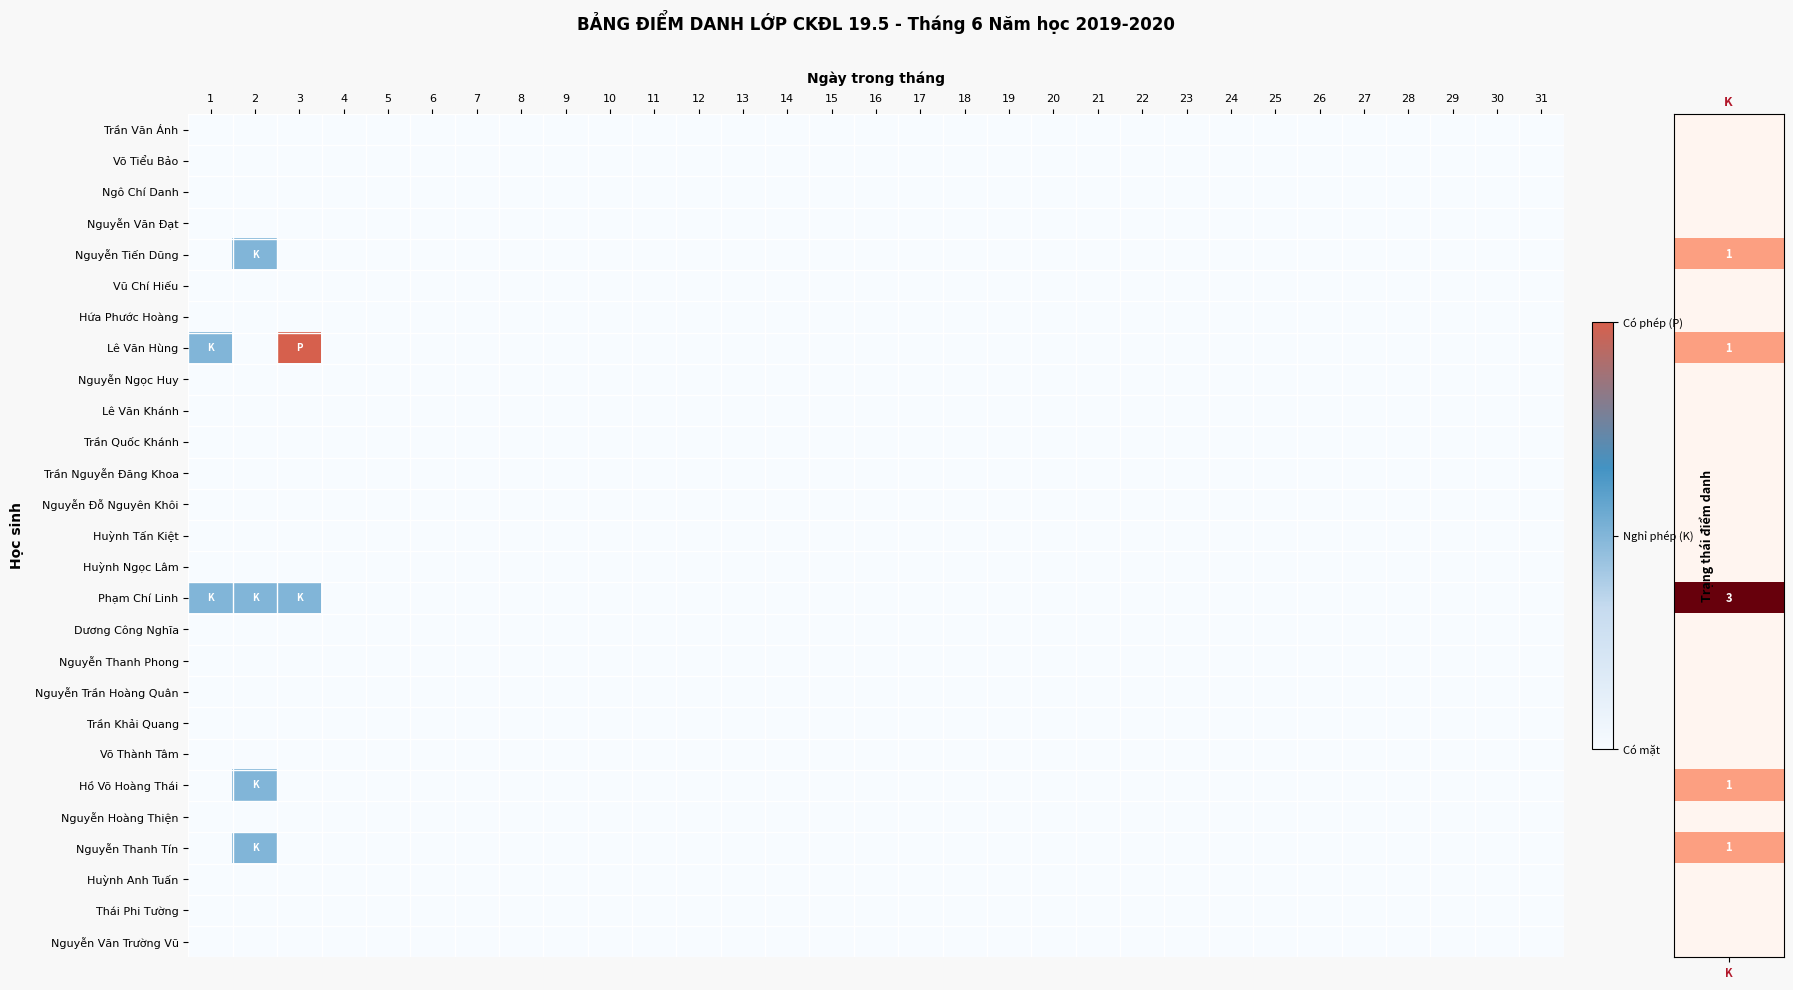

How many data points does each series have?

31